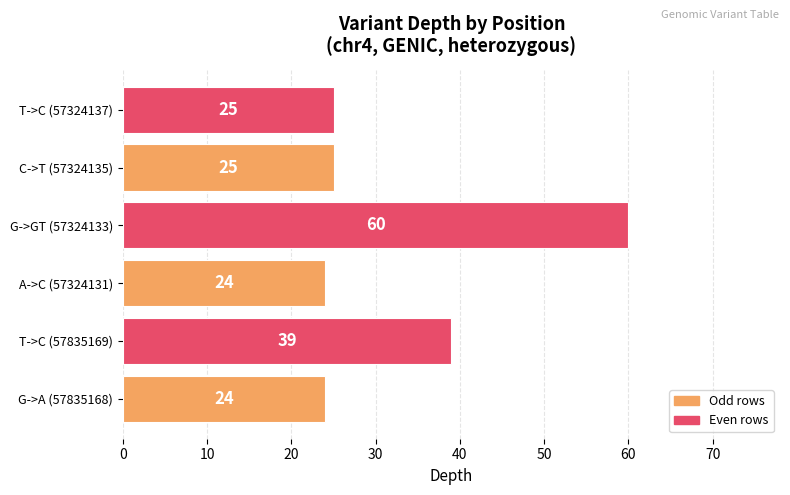

What is the sum of the values at G->GT (57324133) and T->C (57835169)?

99